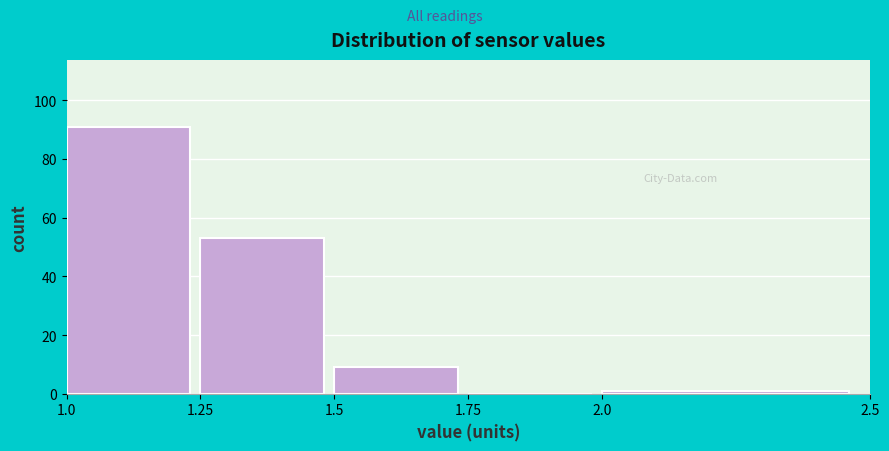

What is the height of the bar covering 1.0 to 1.25 on the x-axis? The values are not printed on the chart, so give them approximately, as read against the axis.

92